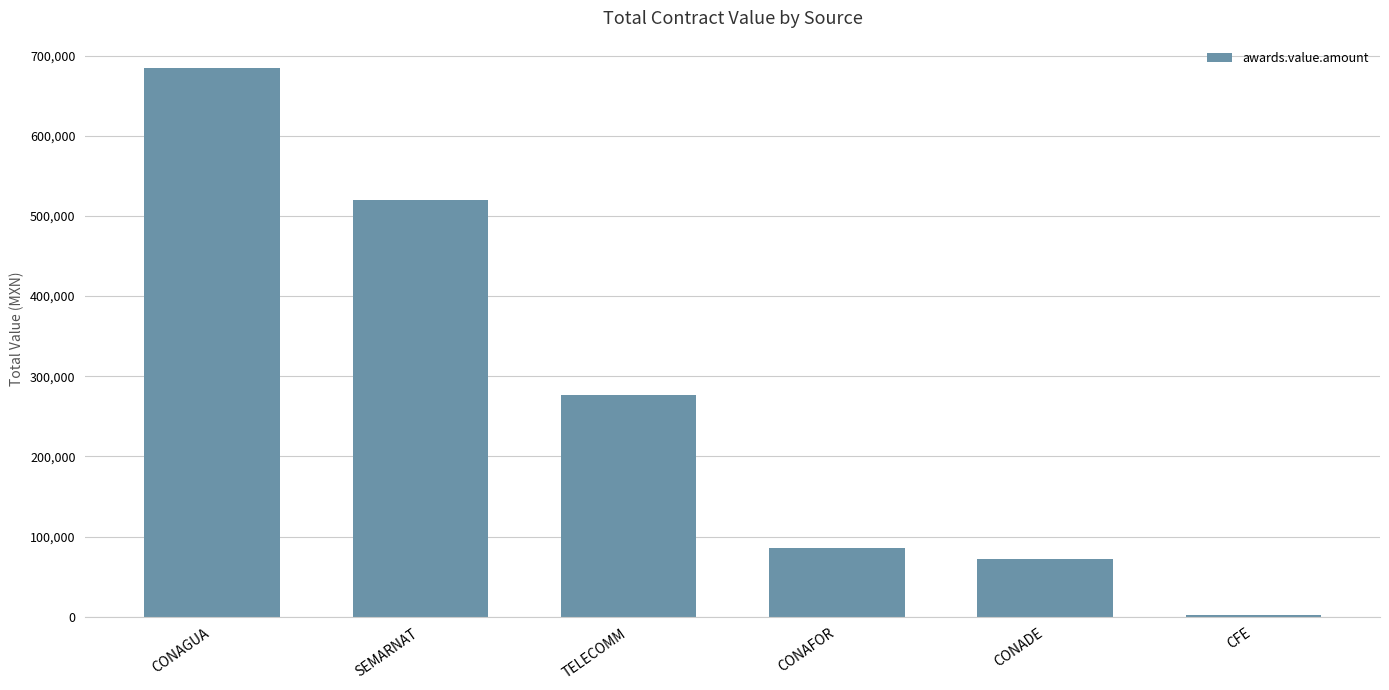

The chart shows a value of 171956.7 at TELECOMM. True or false?

False